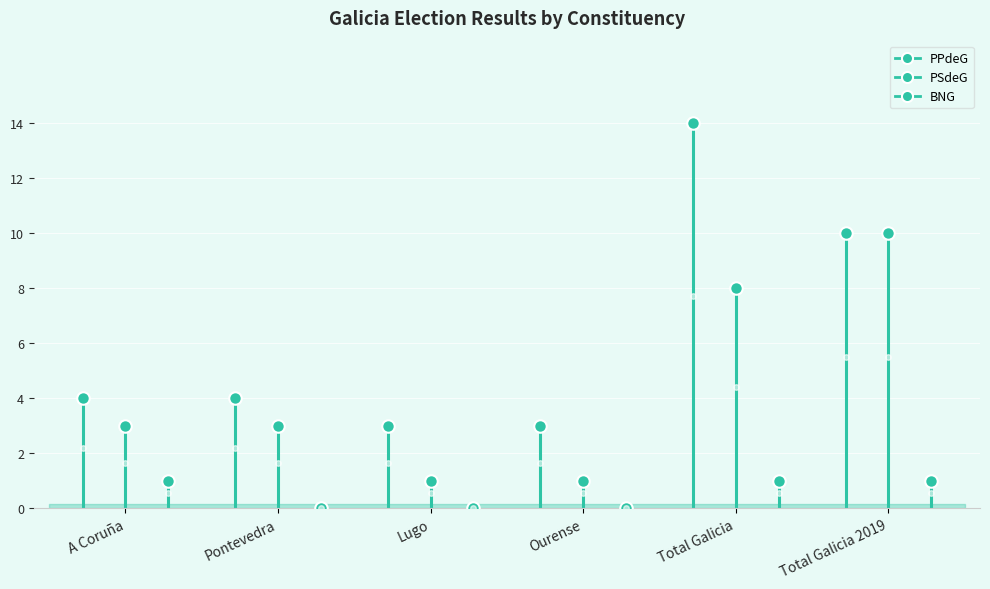

Between Pontevedra and Lugo, which series saw the biggest shift?

PSdeG